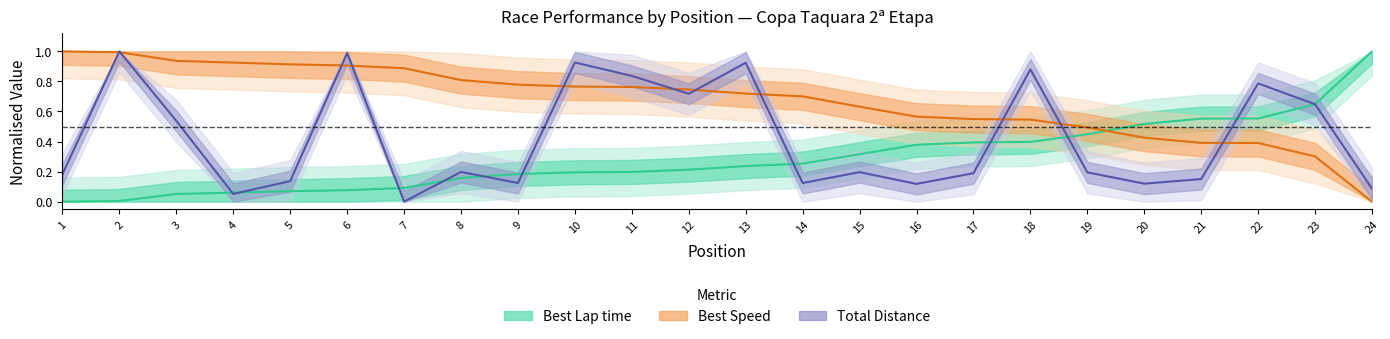

Is it true that Total Distance equals 0.1 at 20?

True